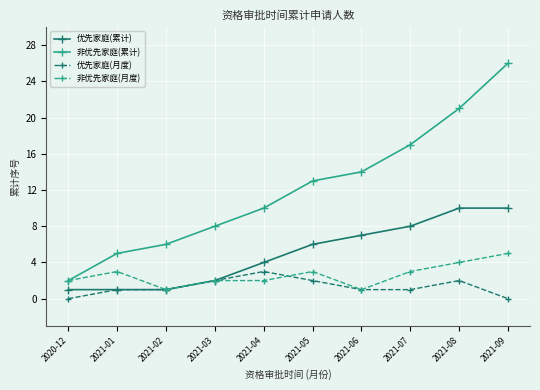

At how many categories does at least one series exceed 20?

2